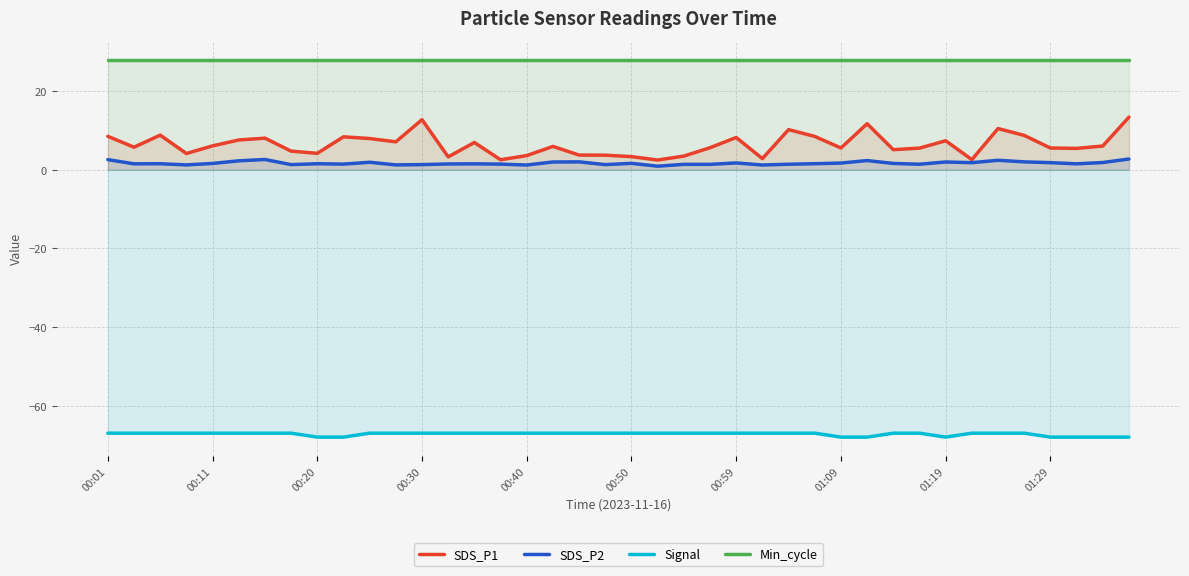

Count the number of categories in the chart.

40